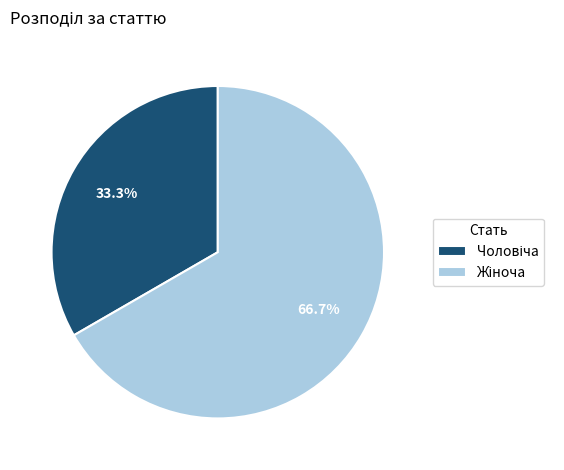

Is there a majority slice in this chart?

Yes